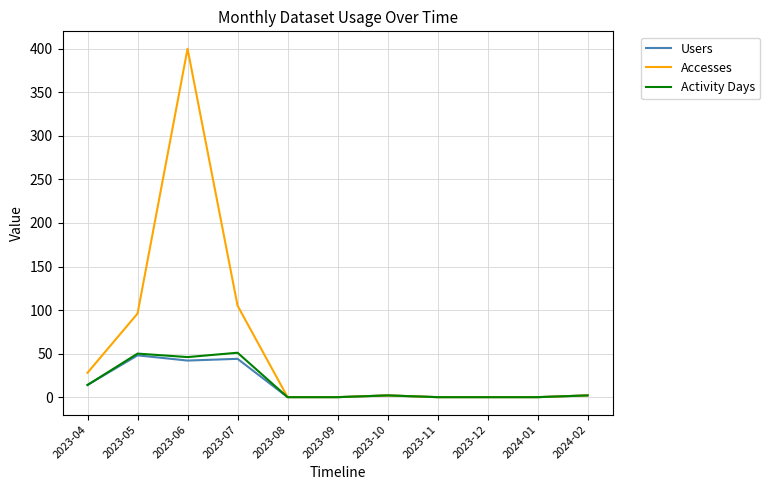

At which category is the sum across all series the highest?

2023-06